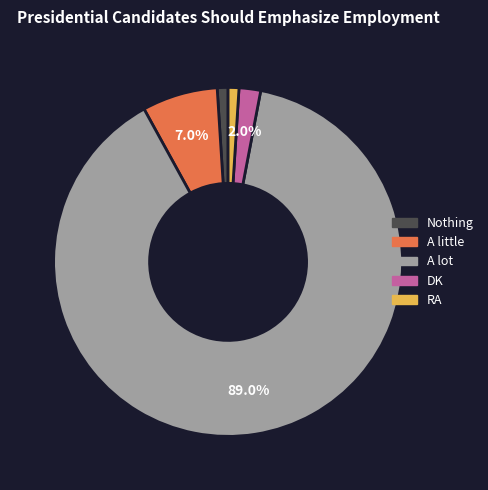

Does any single category account for the majority?

Yes